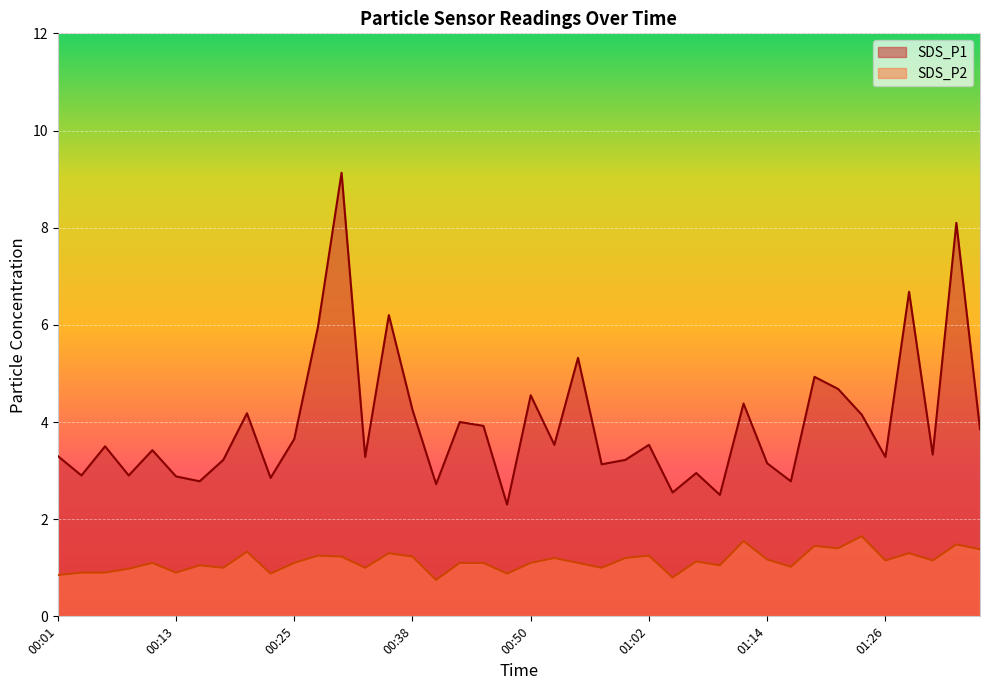

Between 00:28 and 01:29, which series saw the biggest shift?

SDS_P1